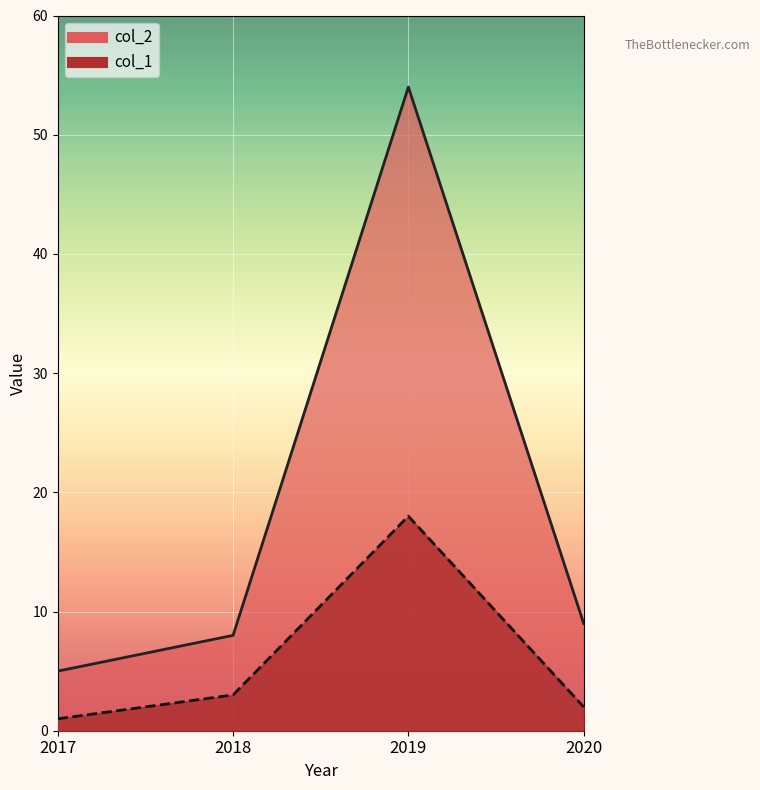

Does the chart display data point markers on the line(s)?

No